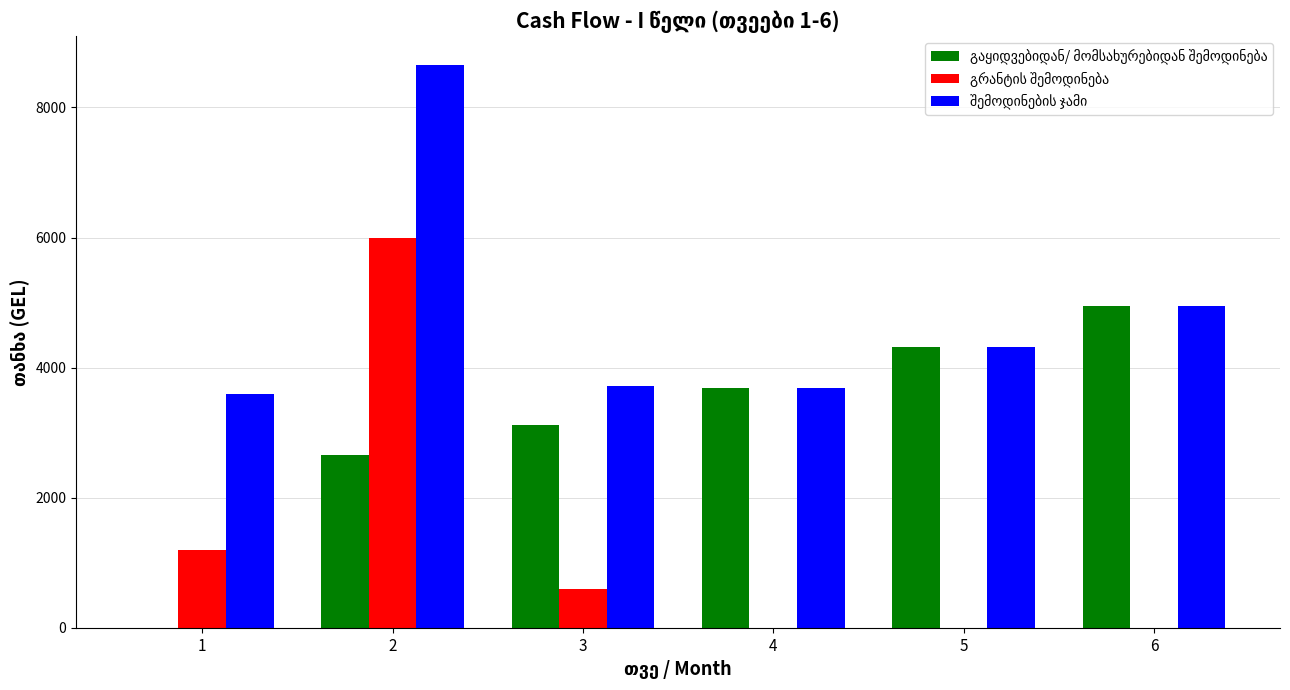

What is the greatest value displayed?

8660